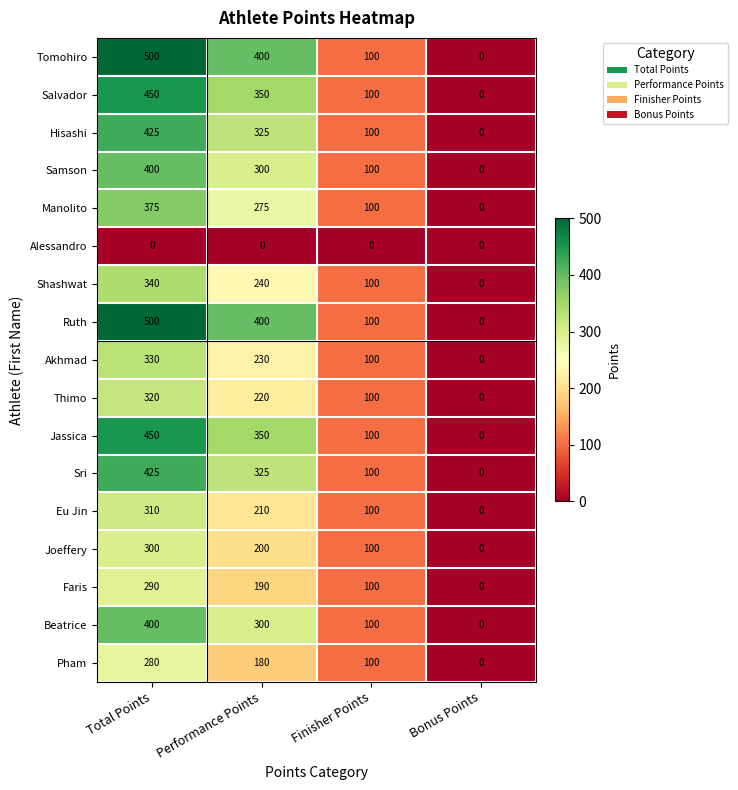

Rank the categories by Ruth value from lowest to highest.

Bonus Points, Finisher Points, Performance Points, Total Points